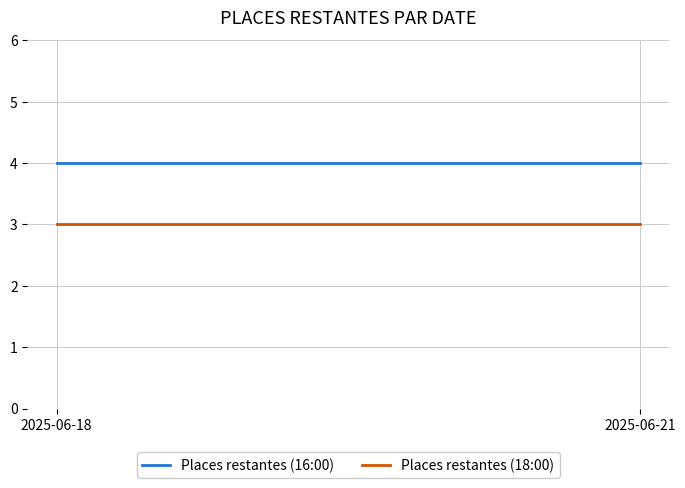

Rank the categories by Places restantes (18:00) value from lowest to highest.

2025-06-18, 2025-06-21